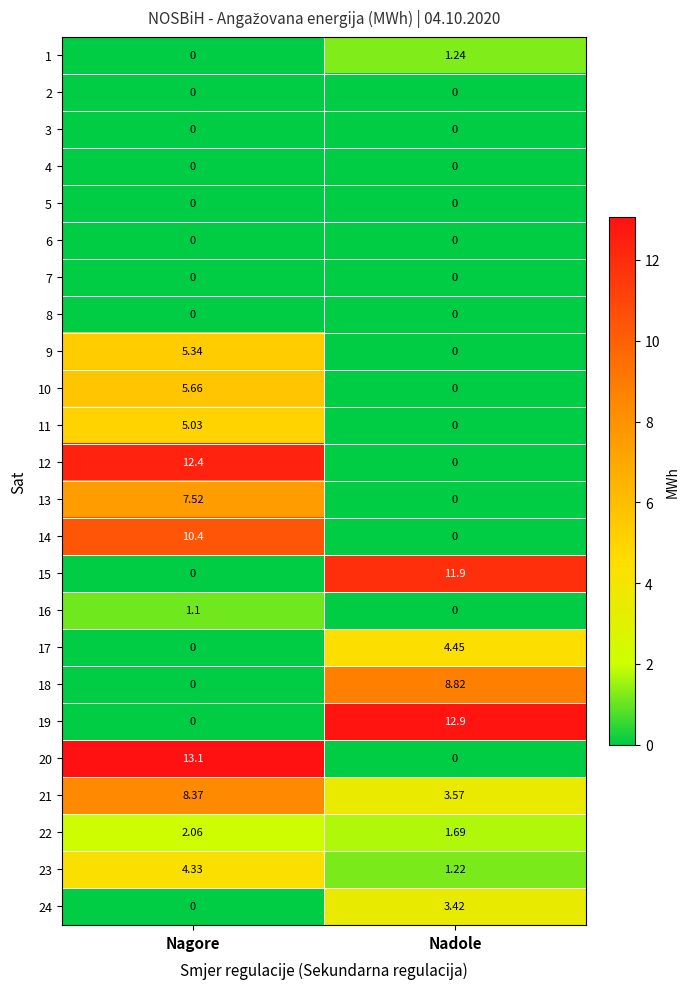

Which series changed the most between Nagore and Nadole?

20